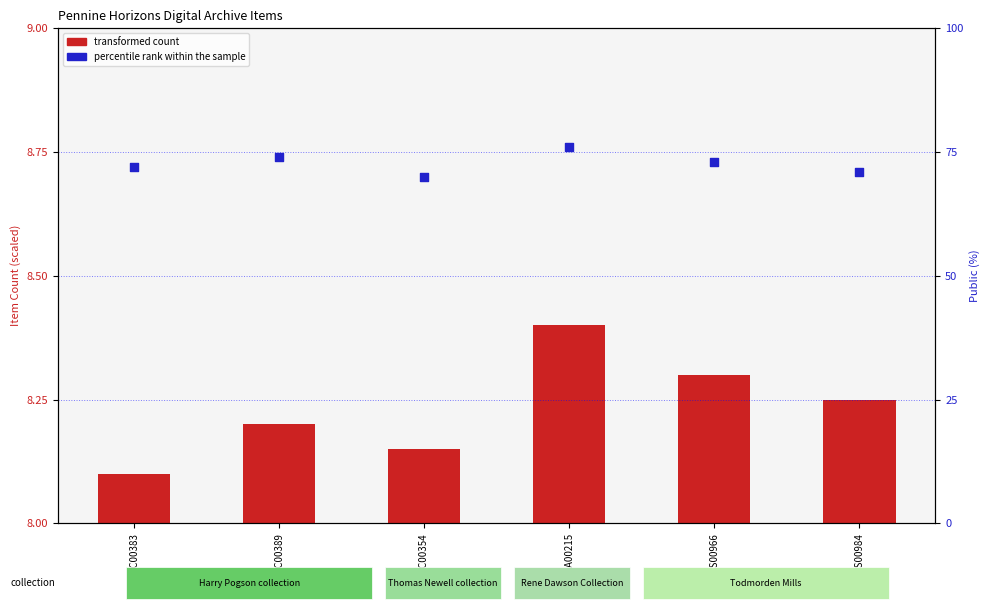

At which category is the sum across all series the highest?

RDA00215